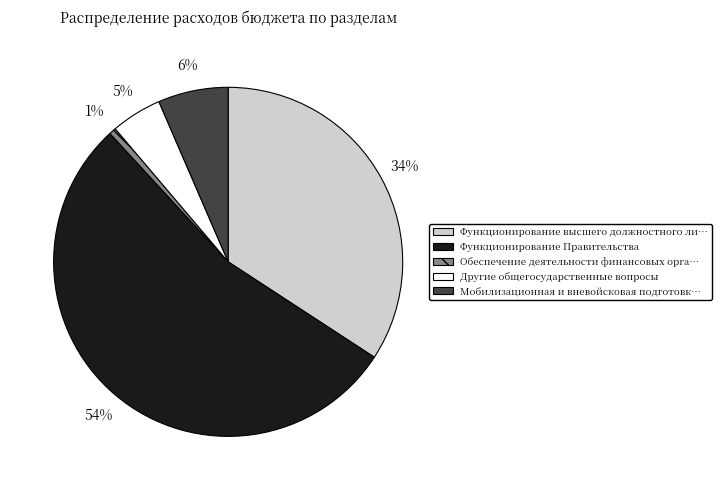

To the nearest percent, what is the average slice percentage?

20%